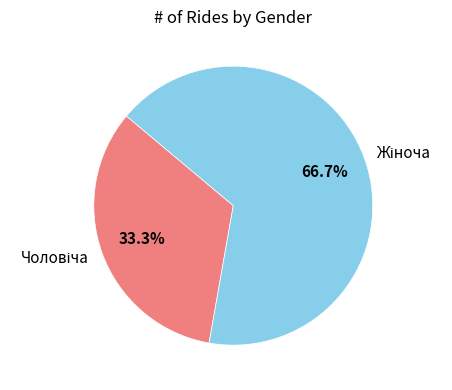

Does any single category account for the majority?

Yes